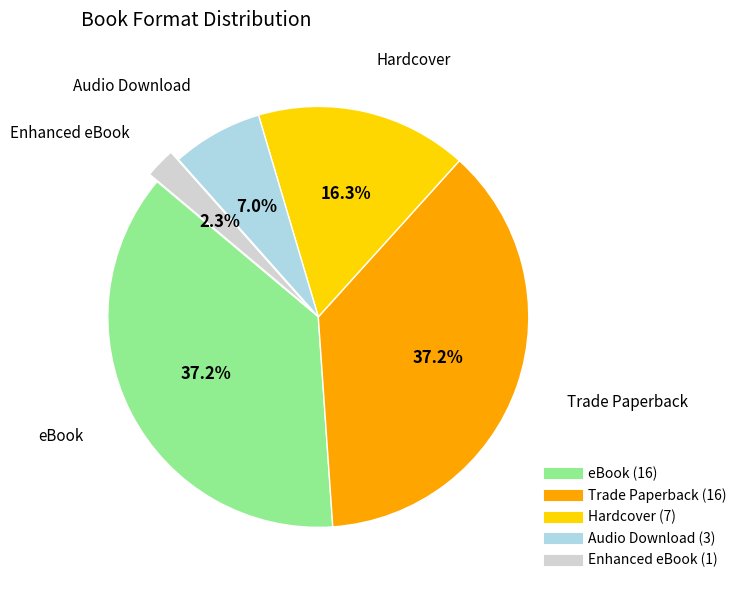

Which slice is the smallest?

Enhanced eBook